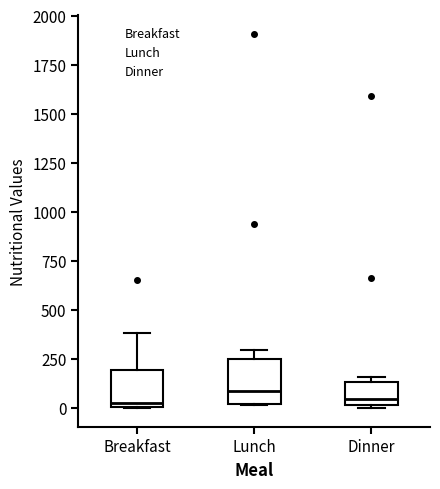

Reading left to right, read every box against the y-axis: the position of its median line, the range the box covers, and the ends of its whiskers. The values are not printed on the chart, so give them approximately, as read against the axis.

Breakfast: median 50, box 0 to 200, whiskers 0 to 400
Lunch: median 100, box 0 to 250, whiskers 0 to 300
Dinner: median 50, box 0 to 150, whiskers 0 (just below the box's lower edge) to 150 (just above the box's upper edge)